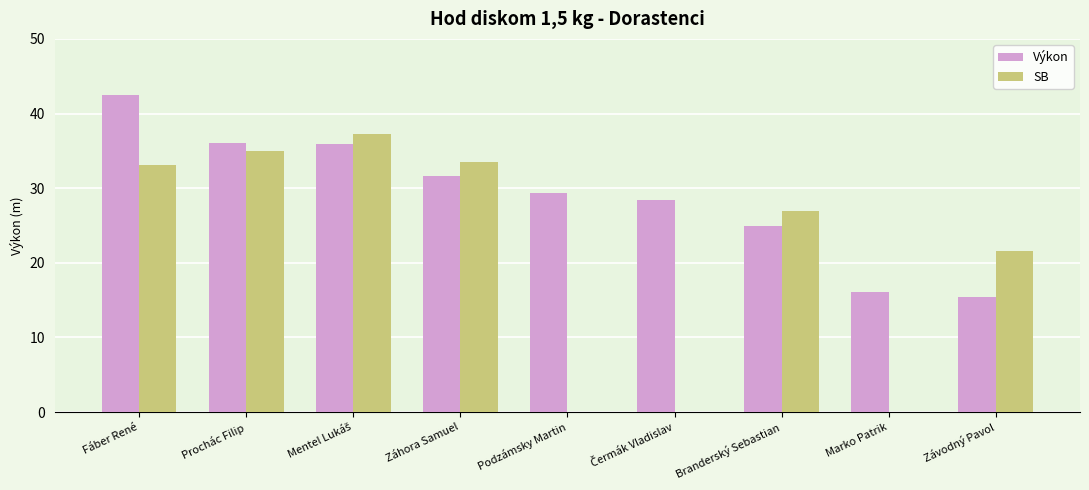

What value does the Výkon series have at Prochác Filip?

36.0